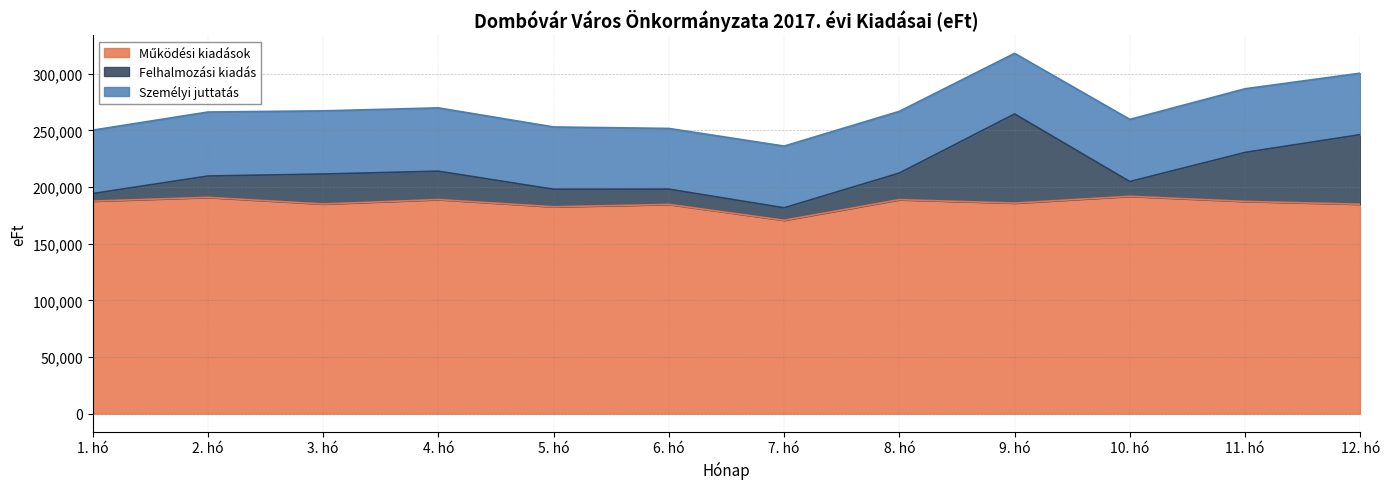

At which category is the sum across all series the highest?

9. hó